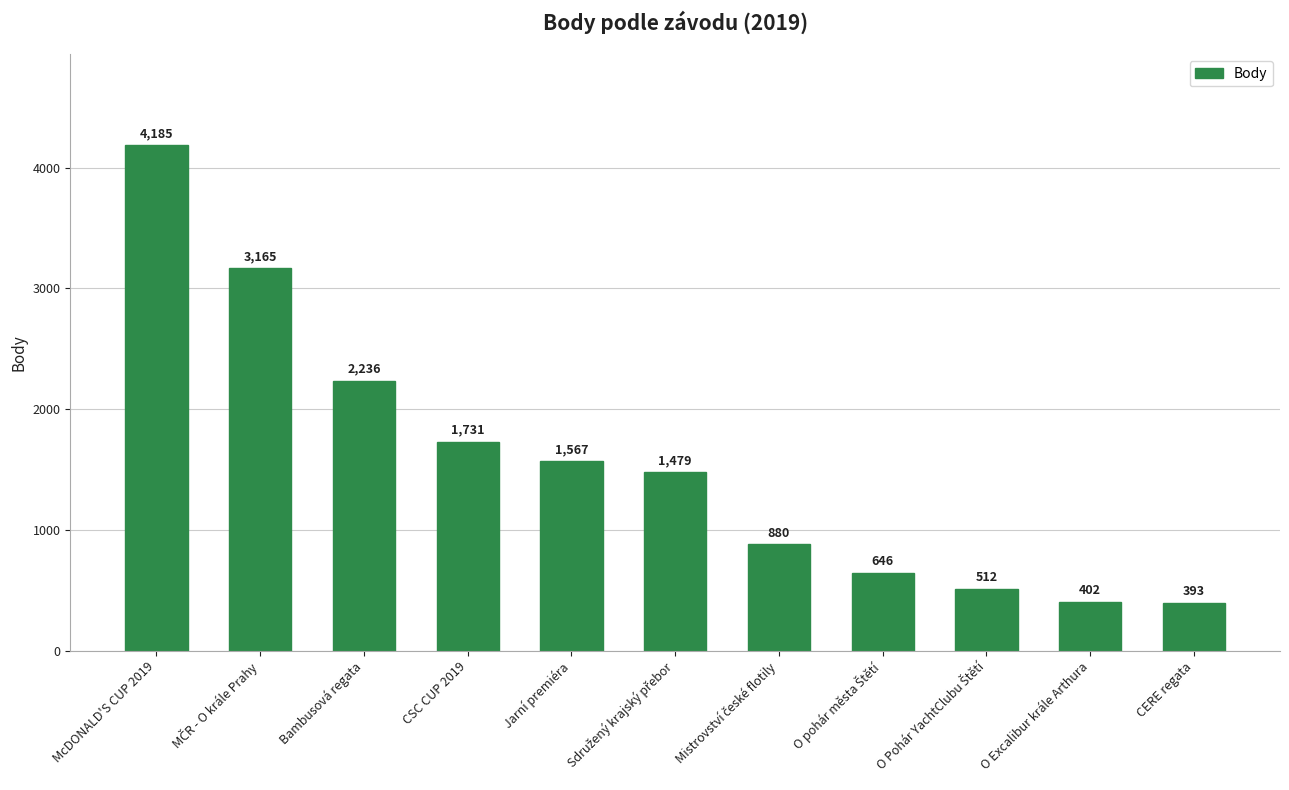

What is the difference between the maximum and minimum values?

3792